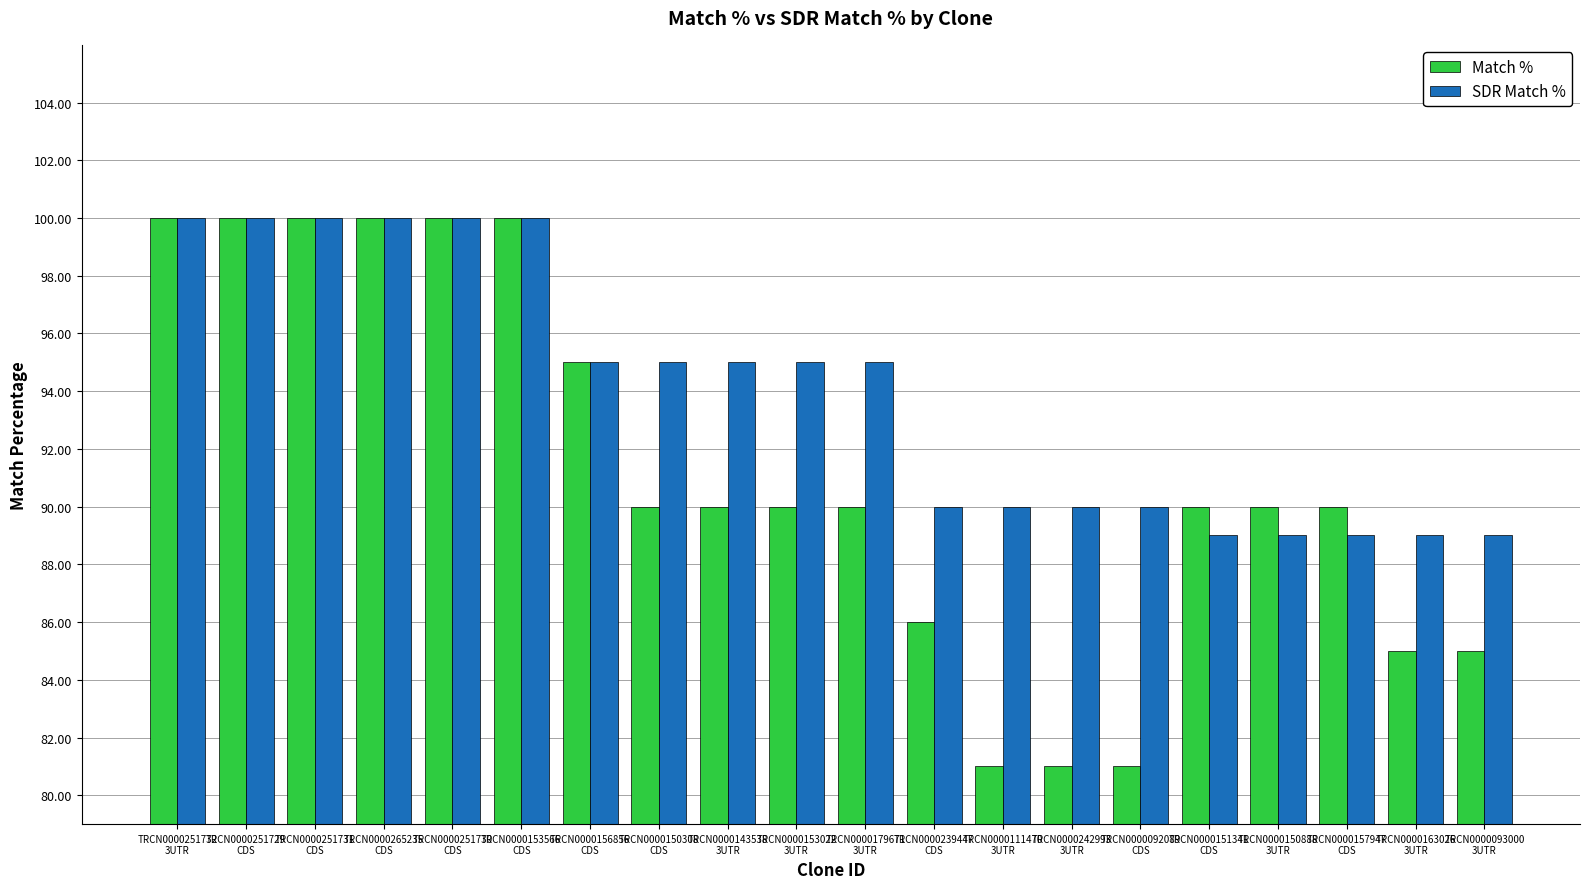

What is the maximum value for Match %?

100